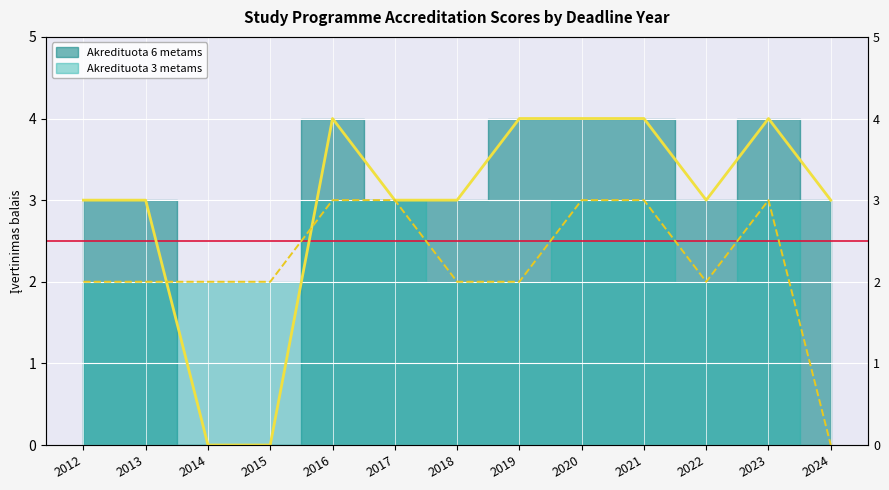

At which category does the chart reach its minimum across all series?

2014